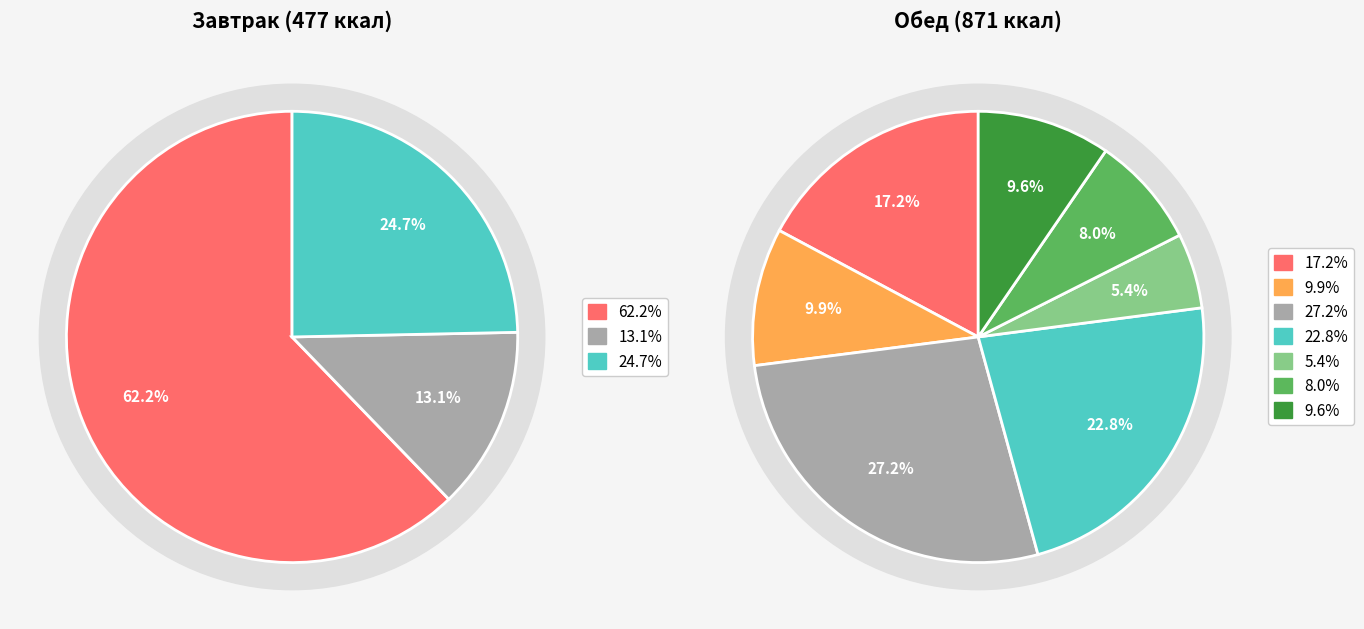

Do Обед (Хлеб ржано-пшеничный) and Завтрак (Молоко) together represent more than half of the pie?

No